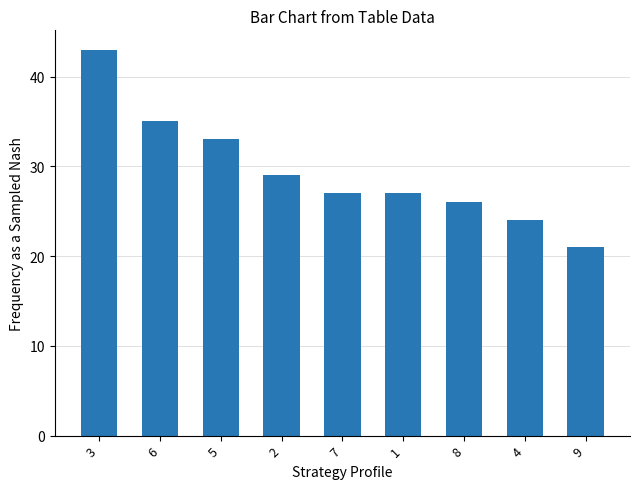

What is the difference between the maximum and second lowest values?

19